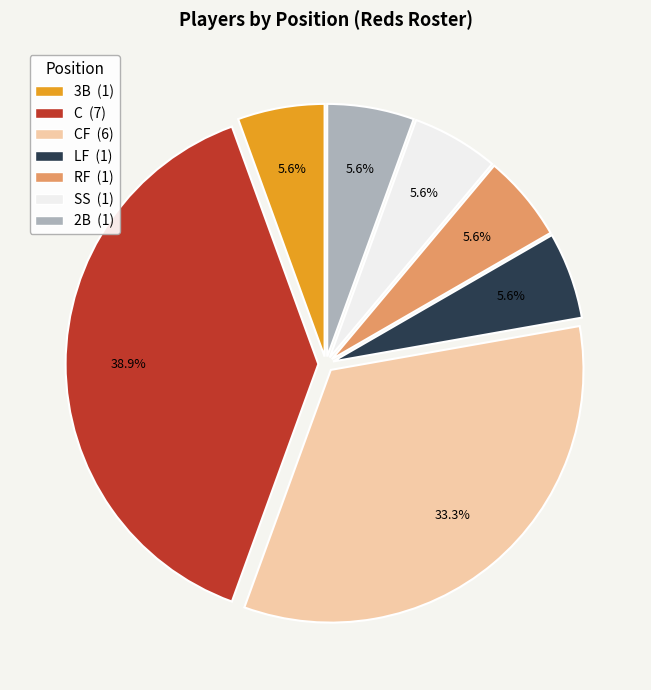

Is there any slice that represents more than half of the pie?

No